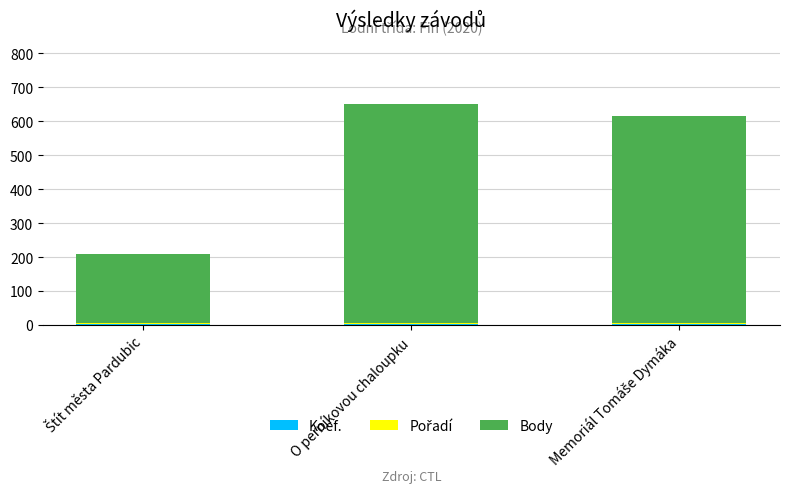

At how many categories does at least one series exceed 158?

3